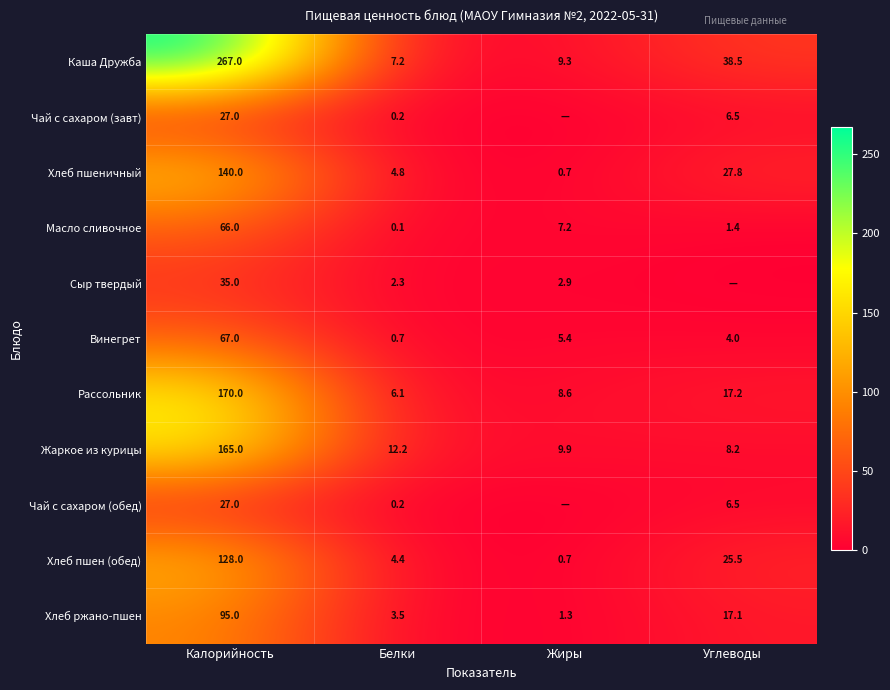

What is the sum of the Рассольник values at Калорийность and Белки?

176.1